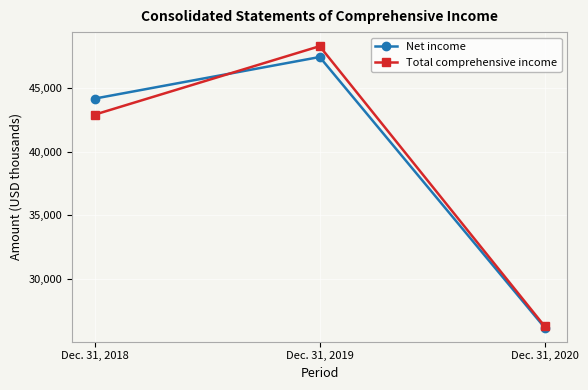

The value of Net income at Dec. 31, 2019 is 47434. True or false?

True